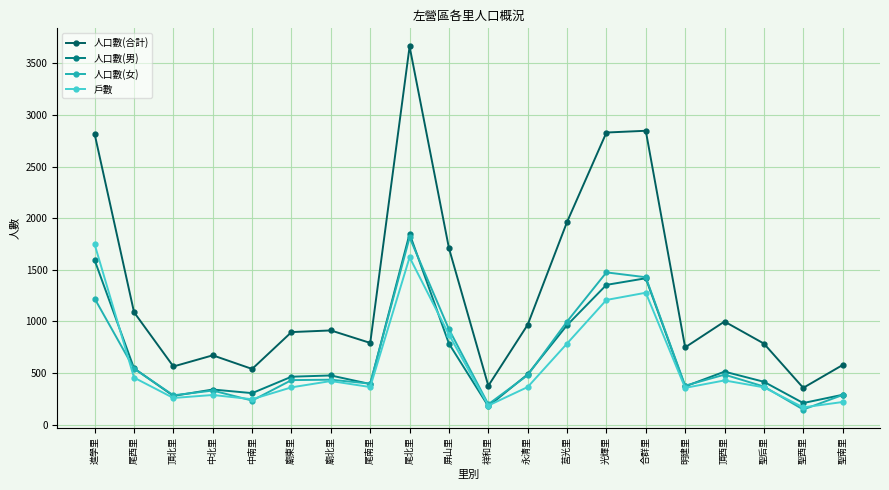

The value of 戶數 at 頂西里 is 429. True or false?

True